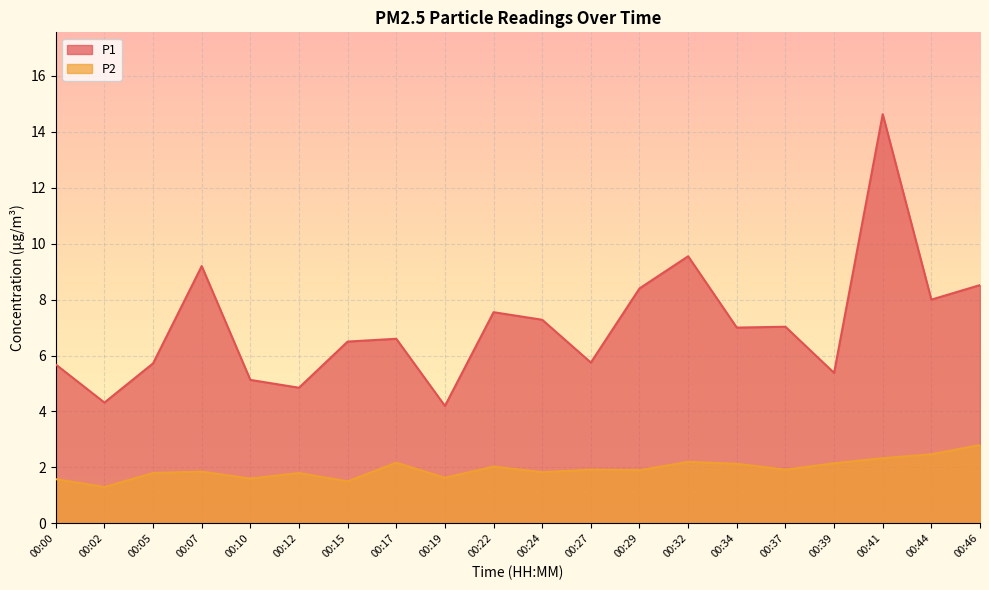

What are all the series names shown in the legend?

P1, P2